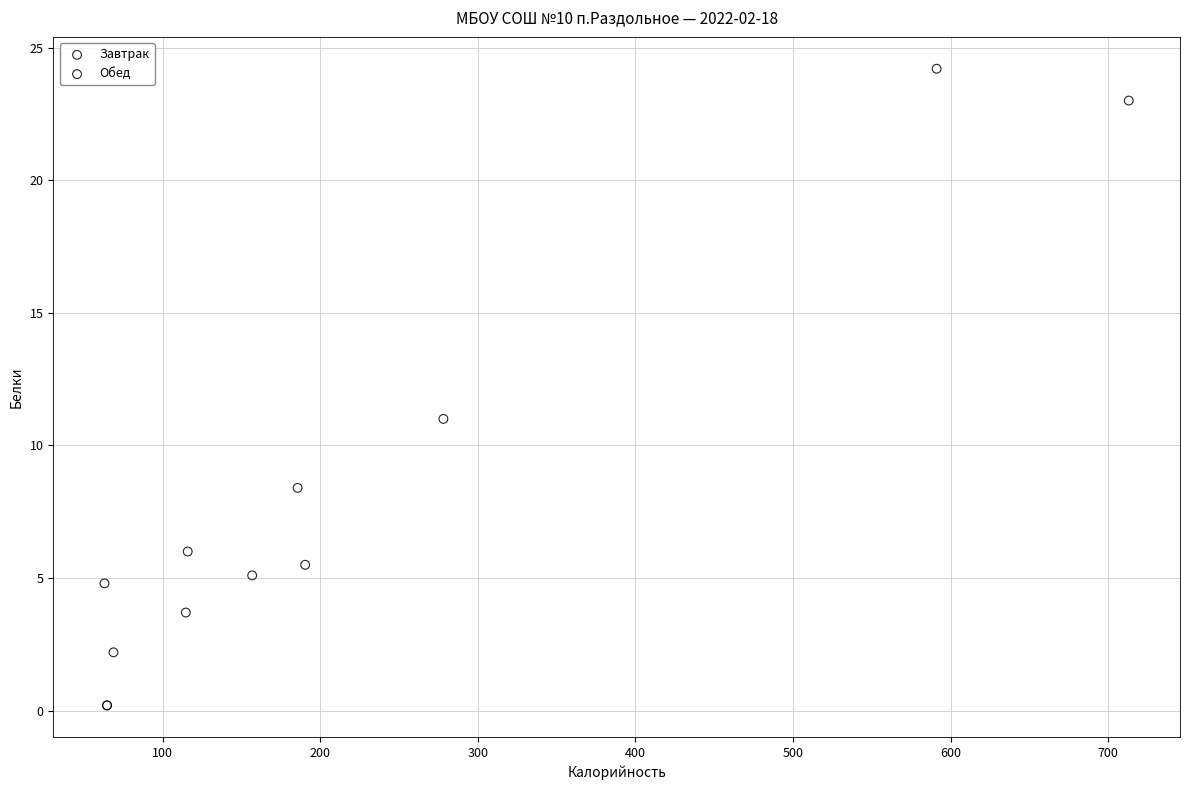

What are all the series names shown in the legend?

Завтрак, Обед